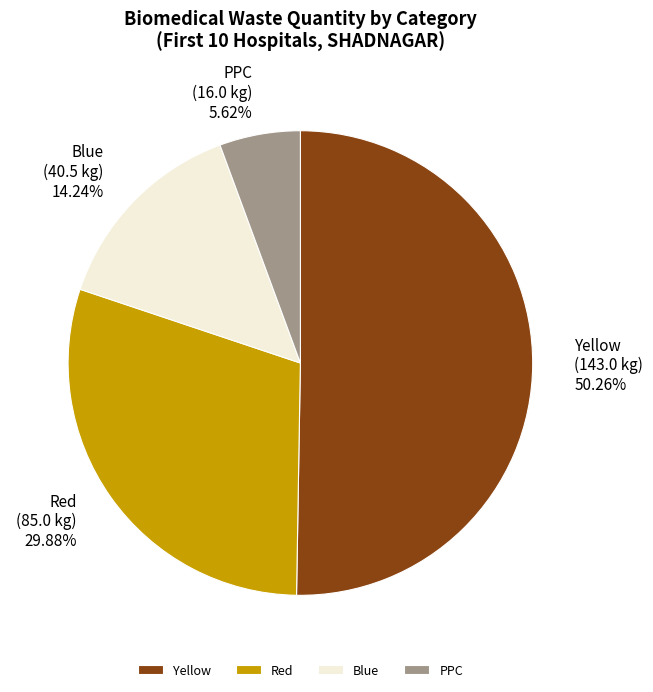

To the nearest percent, what is the difference between the largest and smallest slice percentages?

45%